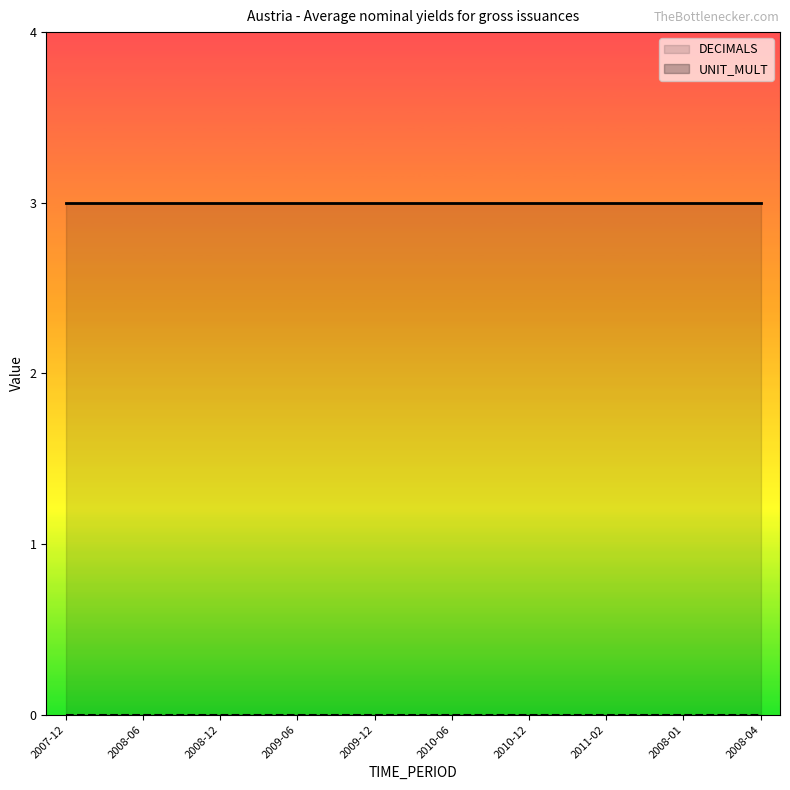

The DECIMALS series shows 3 at 2008-01. True or false?

True